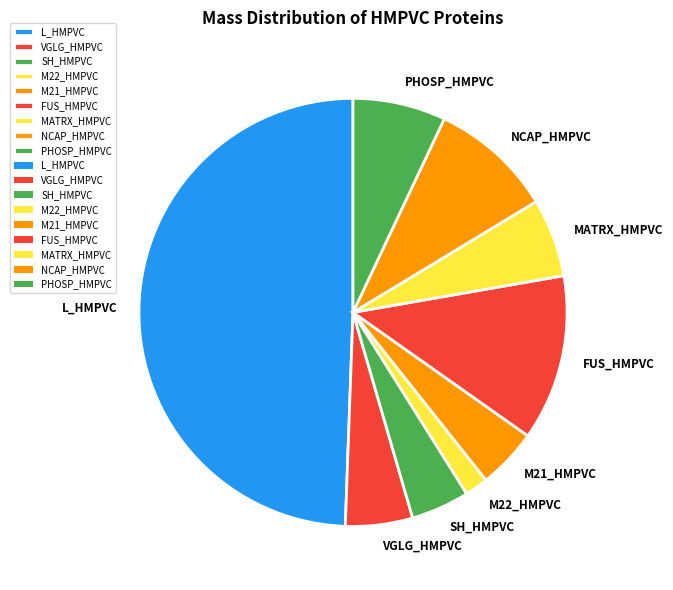

Does M22_HMPVC represent more than half of the total?

No